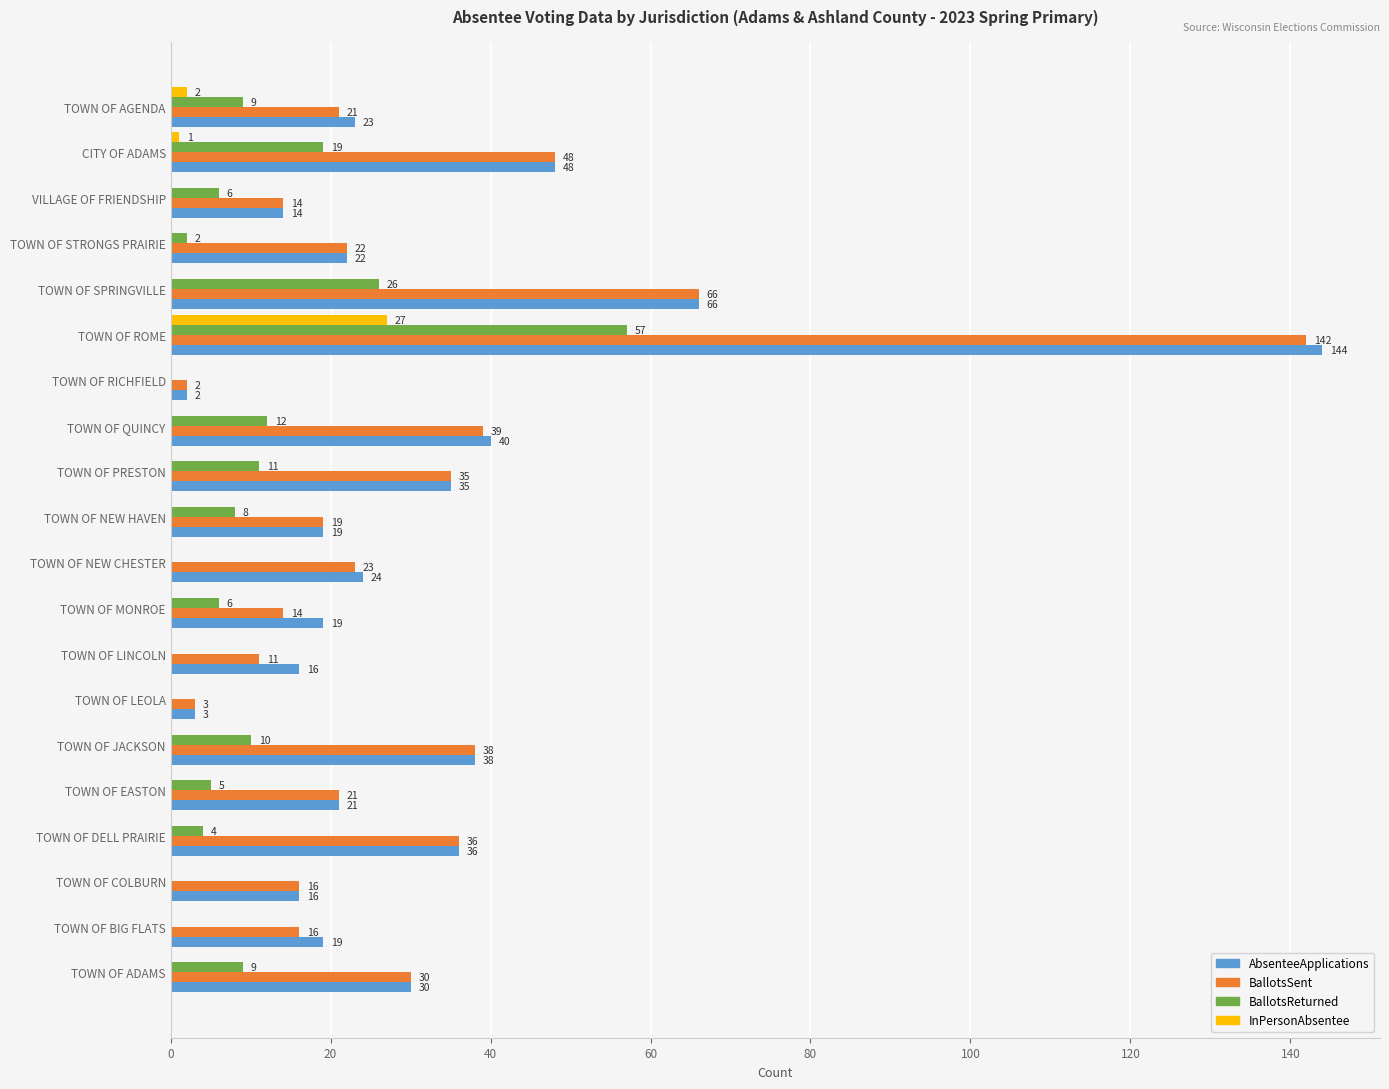

Which series changed the most between TOWN OF COLBURN and TOWN OF AGENDA?

BallotsReturned